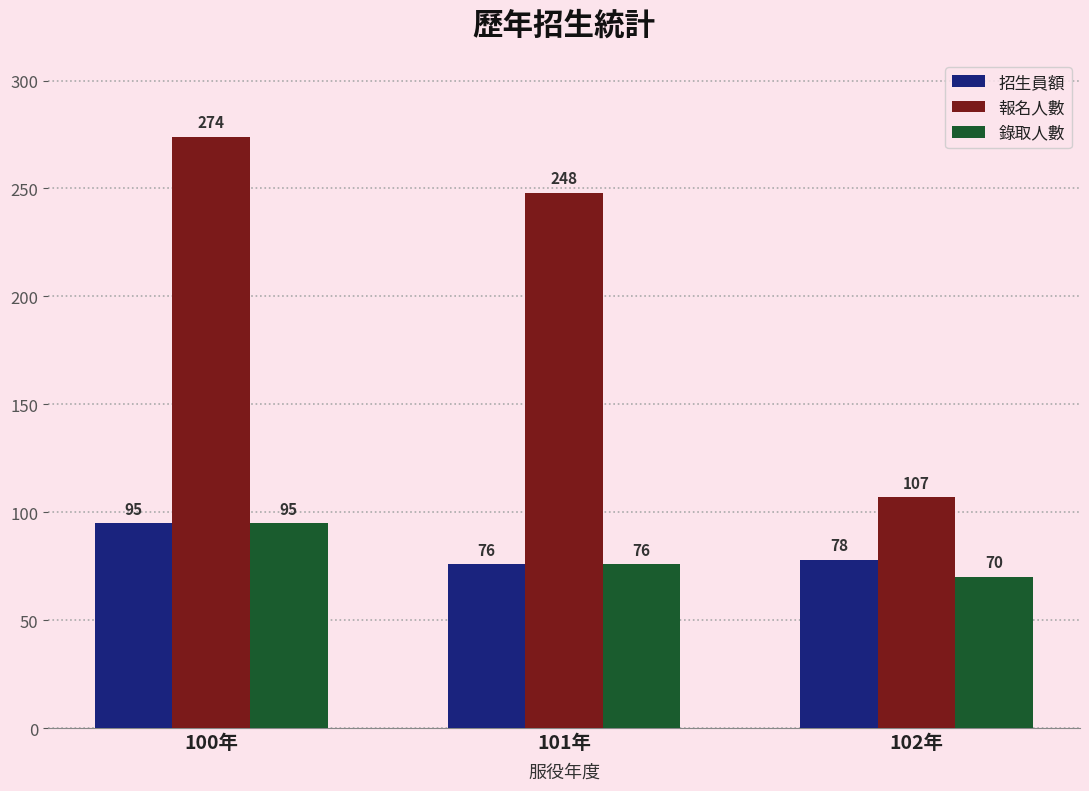

List the labels in order of 錄取人數 value, smallest first.

102年, 101年, 100年